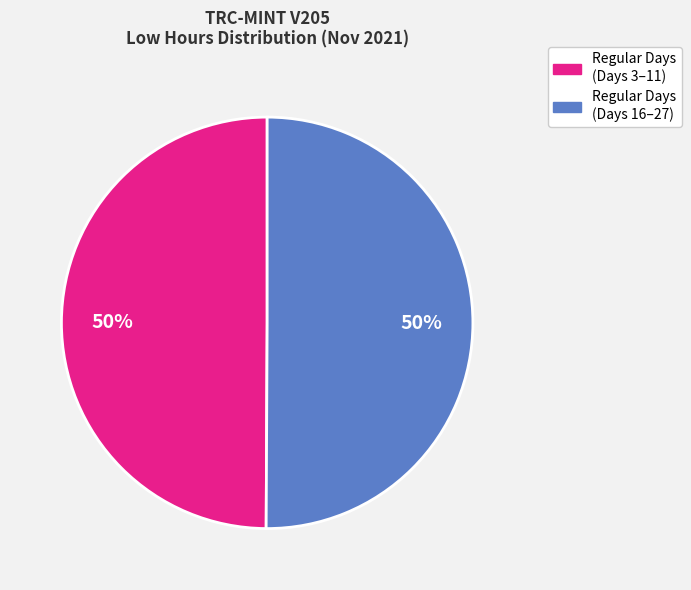

How many segments does this pie chart have?

2